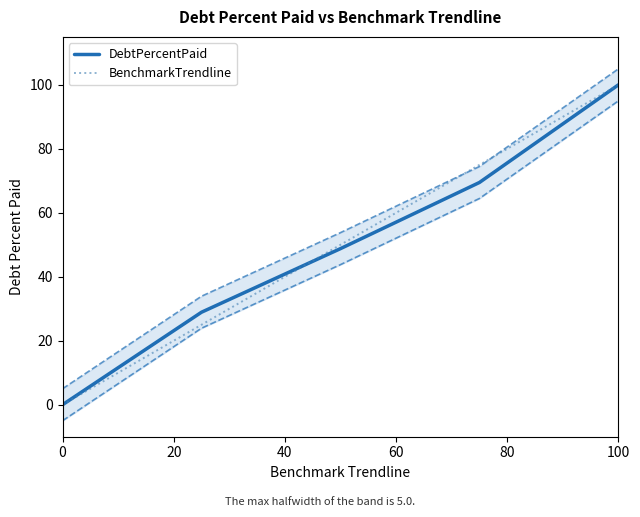

True or false: BenchmarkTrendline has a value of 65.9 at 0.

False